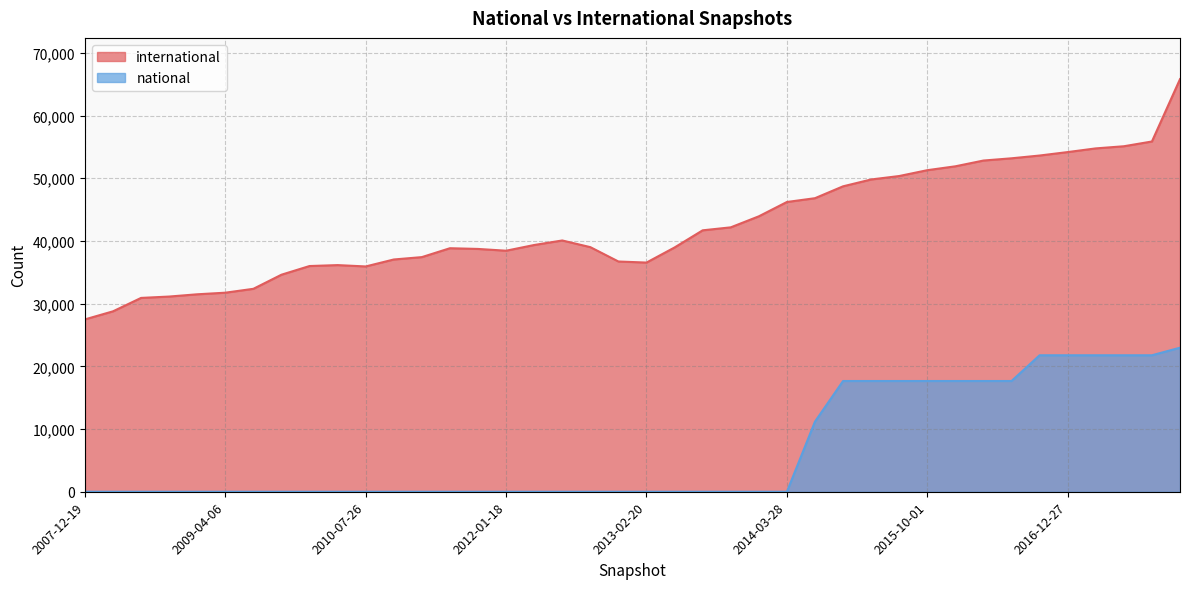

What is the value of the international point at the 2nd from the left?

28774